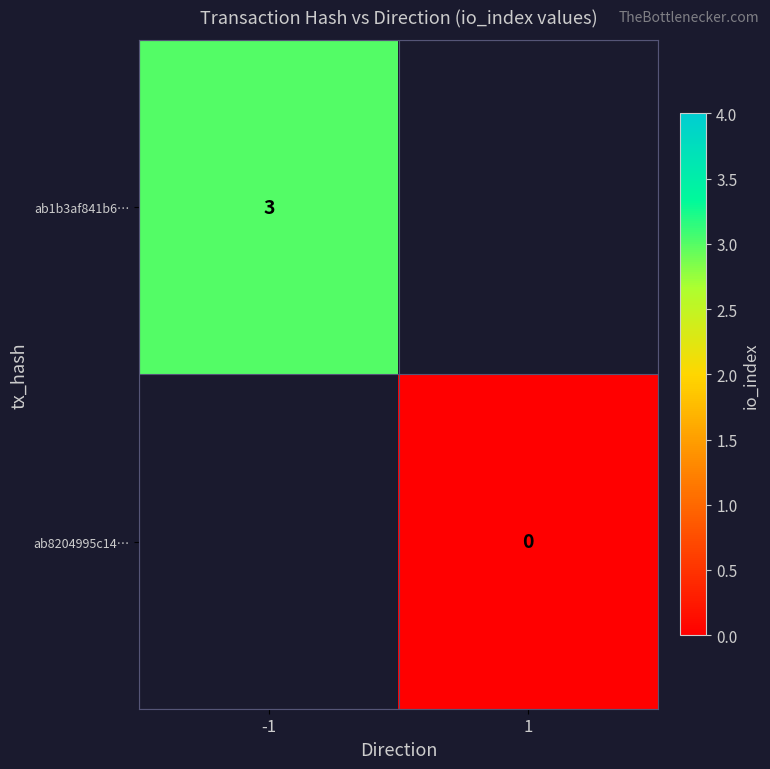

At which label is ab1b3af841b6… closest to 3?

-1